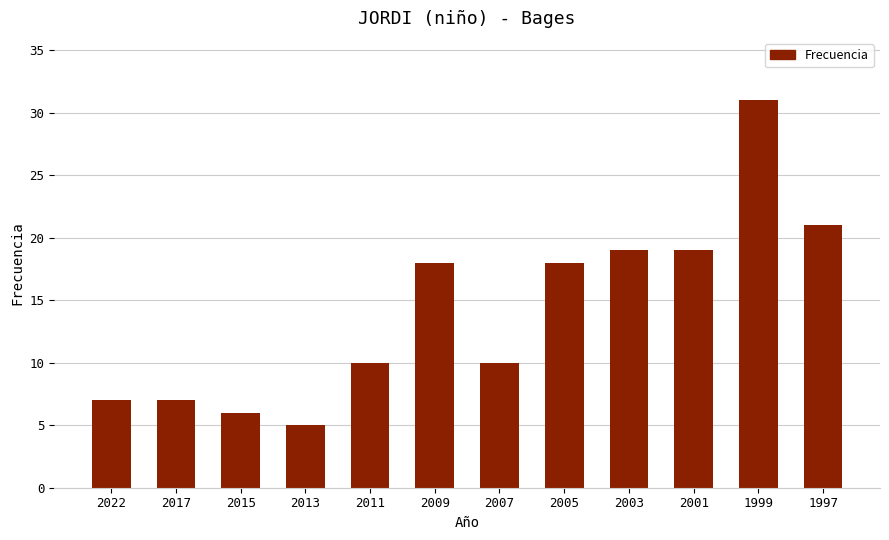

How many categories are shown in the chart?

12